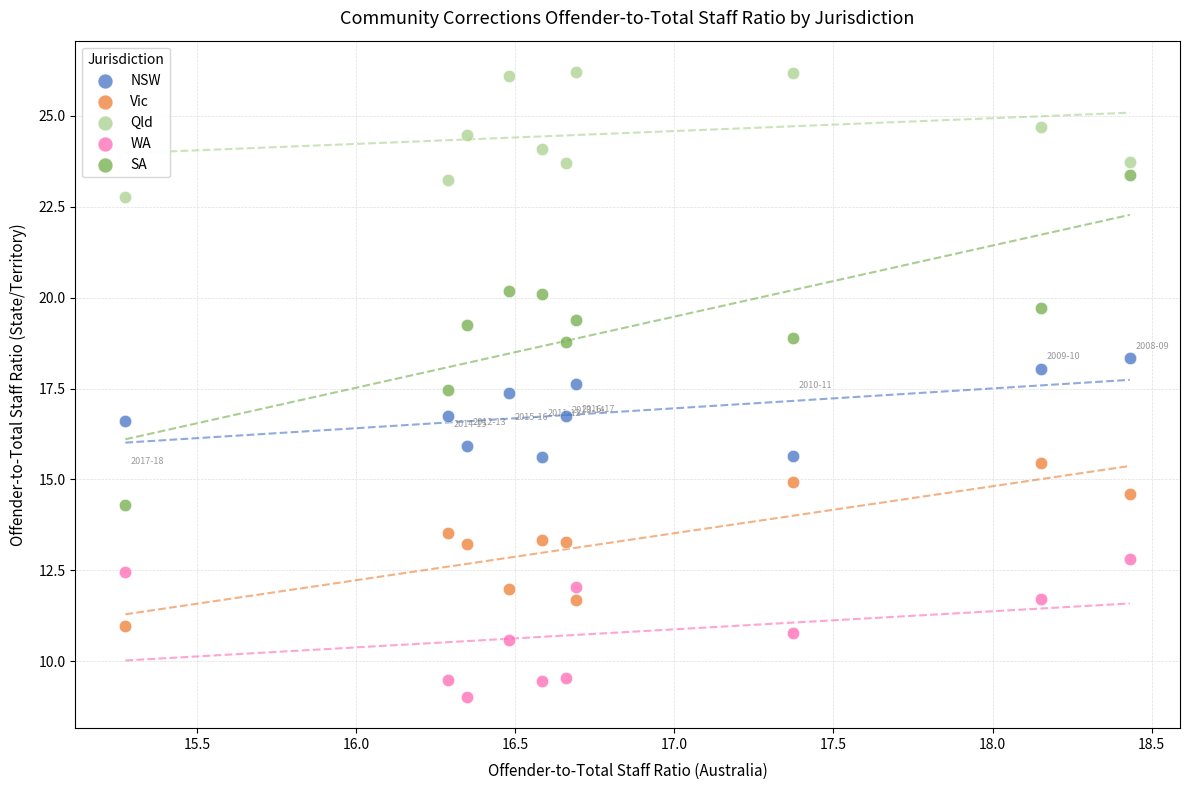

Which series contains the lowest Y value?

WA